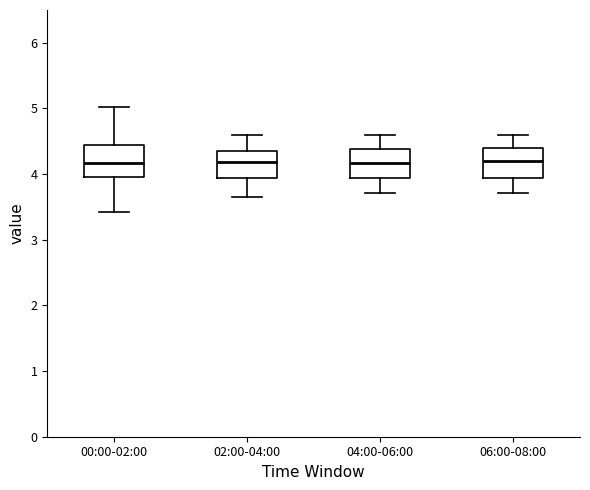

Reading left to right, transcribe this box plot: for each box, give where its median line is, the range the box spans, and where its two whiskers end, as read against the y-axis. The values are not printed on the chart, so give them approximately, as read against the axis.

00:00-02:00: median 4.2, box 4.0 to 4.5, whiskers 3.4 to 5.0
02:00-04:00: median 4.2, box 3.9 to 4.4, whiskers 3.7 to 4.6
04:00-06:00: median 4.2, box 3.9 to 4.4, whiskers 3.7 to 4.6
06:00-08:00: median 4.2, box 3.9 to 4.4, whiskers 3.7 to 4.6